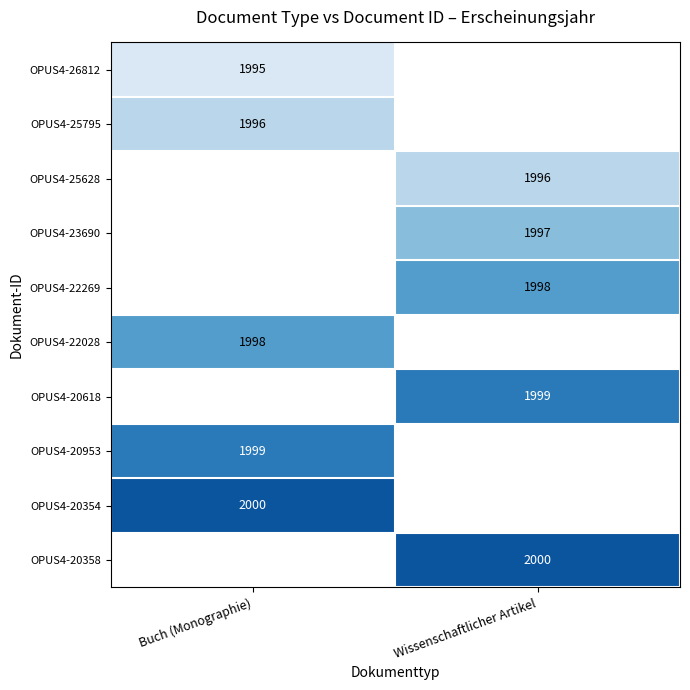

At which category does the chart reach its peak across all series?

Buch (Monographie)